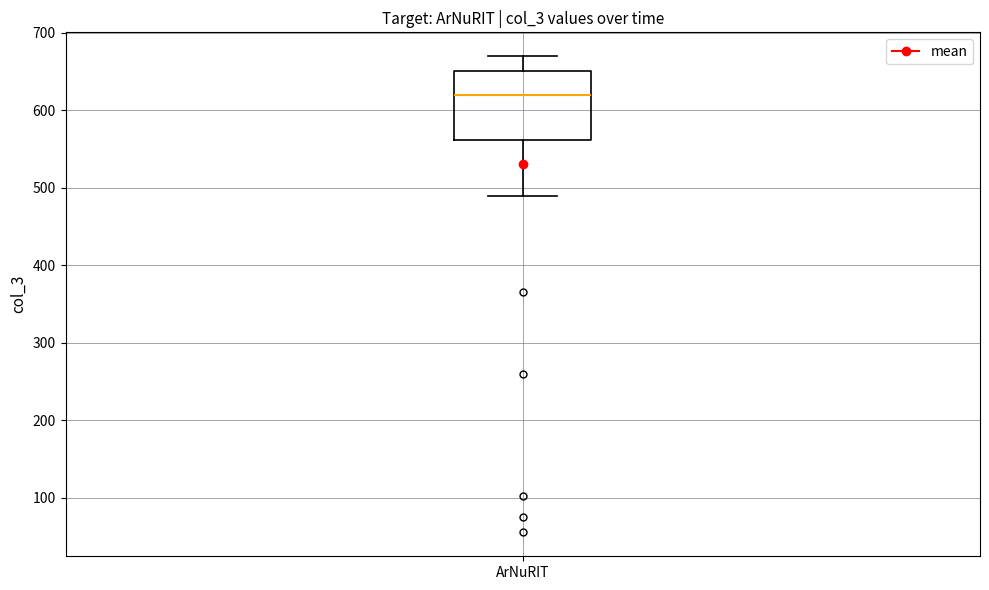

Where is the lower edge of the box for ArNuRIT on the y-axis? The values are not printed on the chart, so give them approximately, as read against the axis.

560